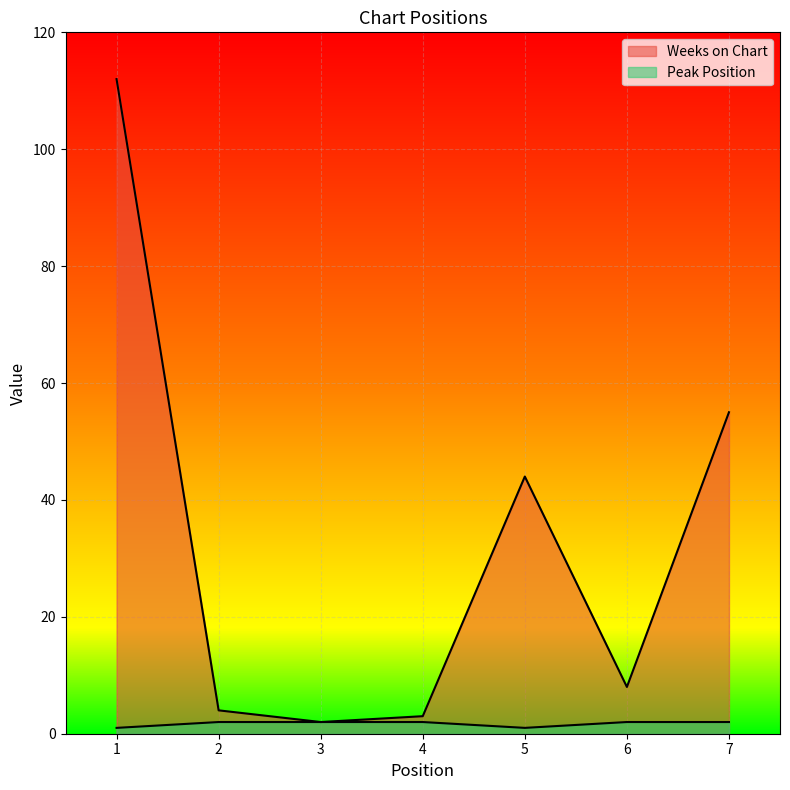

What is the sum of the Weeks on Chart values at 7 and 5?

99